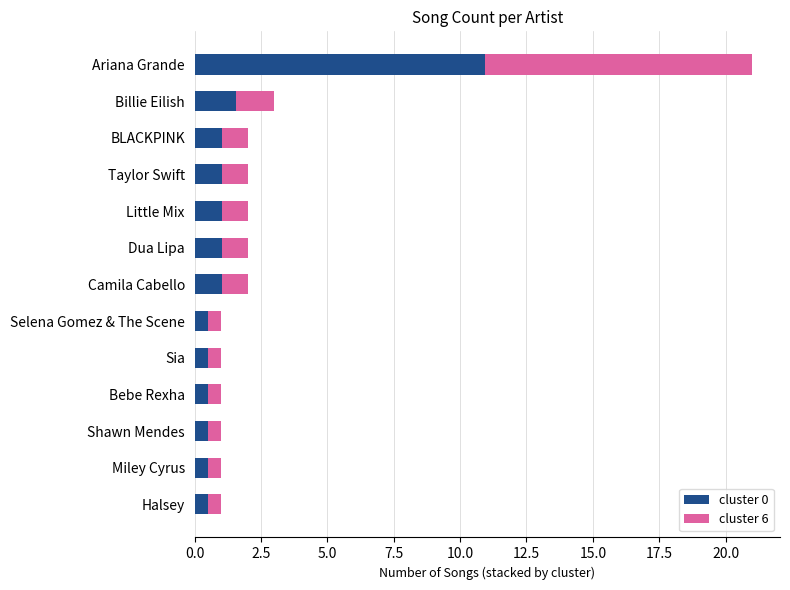

What is the difference between the cluster 0 values at Halsey and BLACKPINK?

0.5